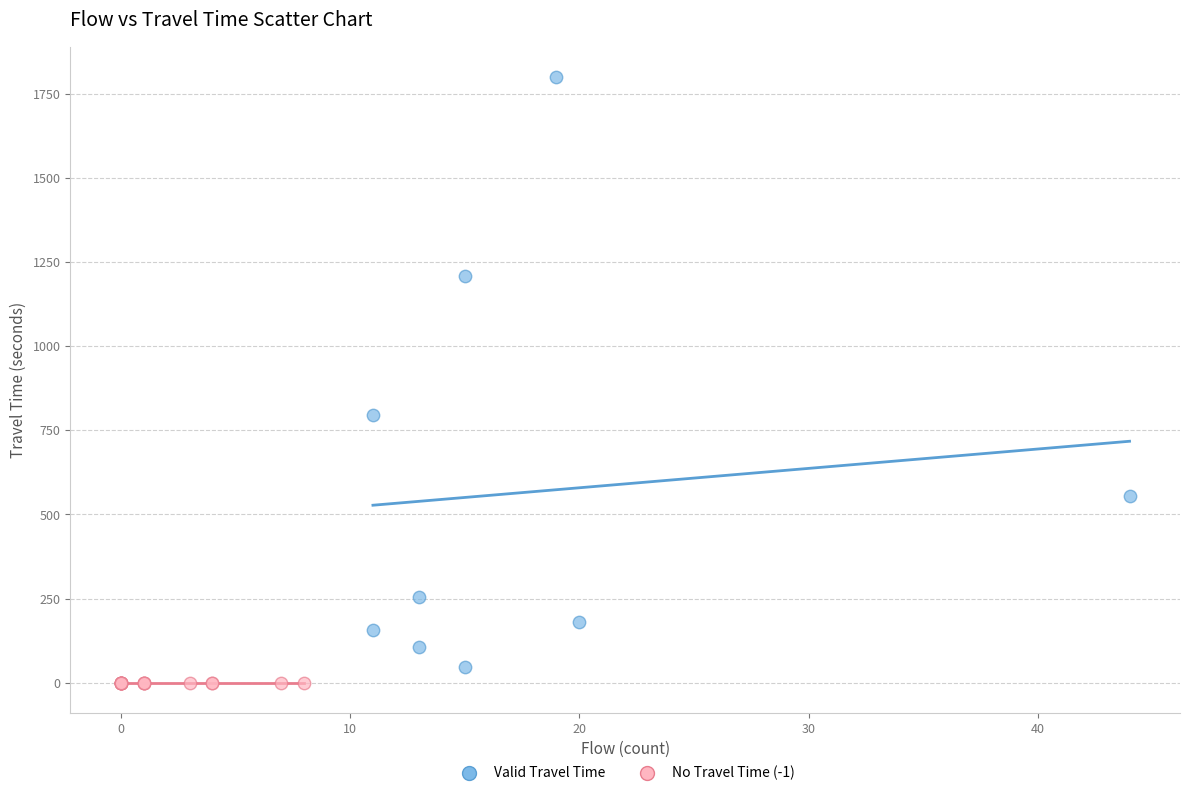

Which series contains the highest Y value?

Valid Travel Time